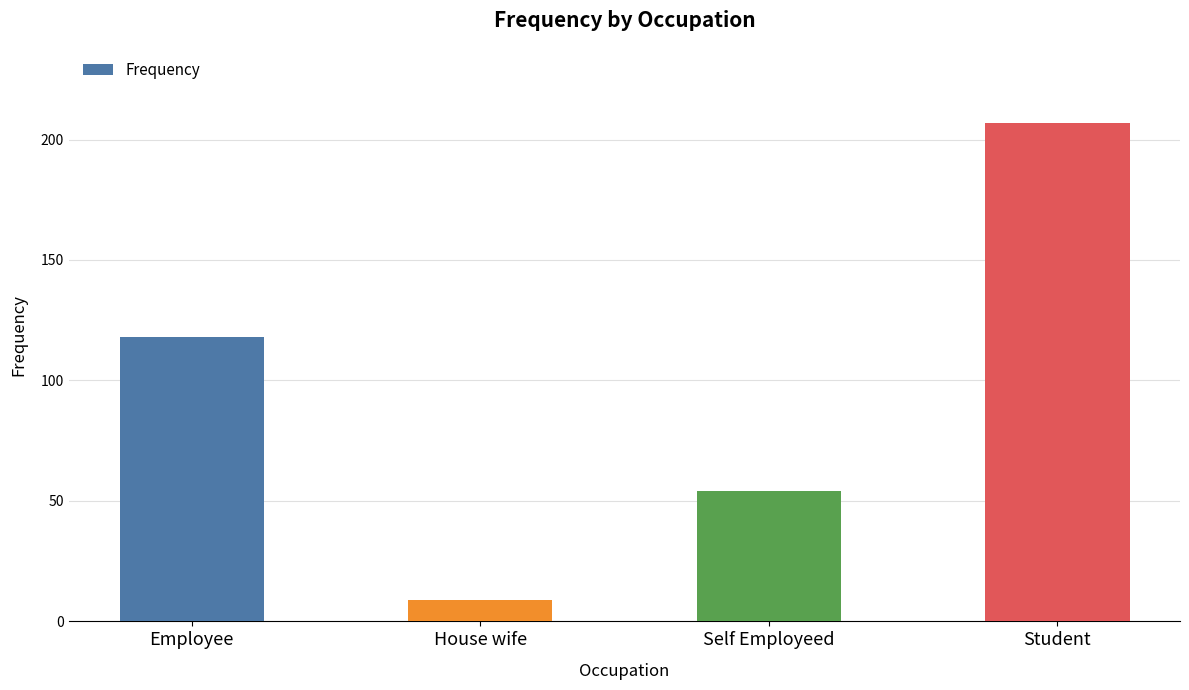

Which label corresponds to the largest value in the chart?

Student